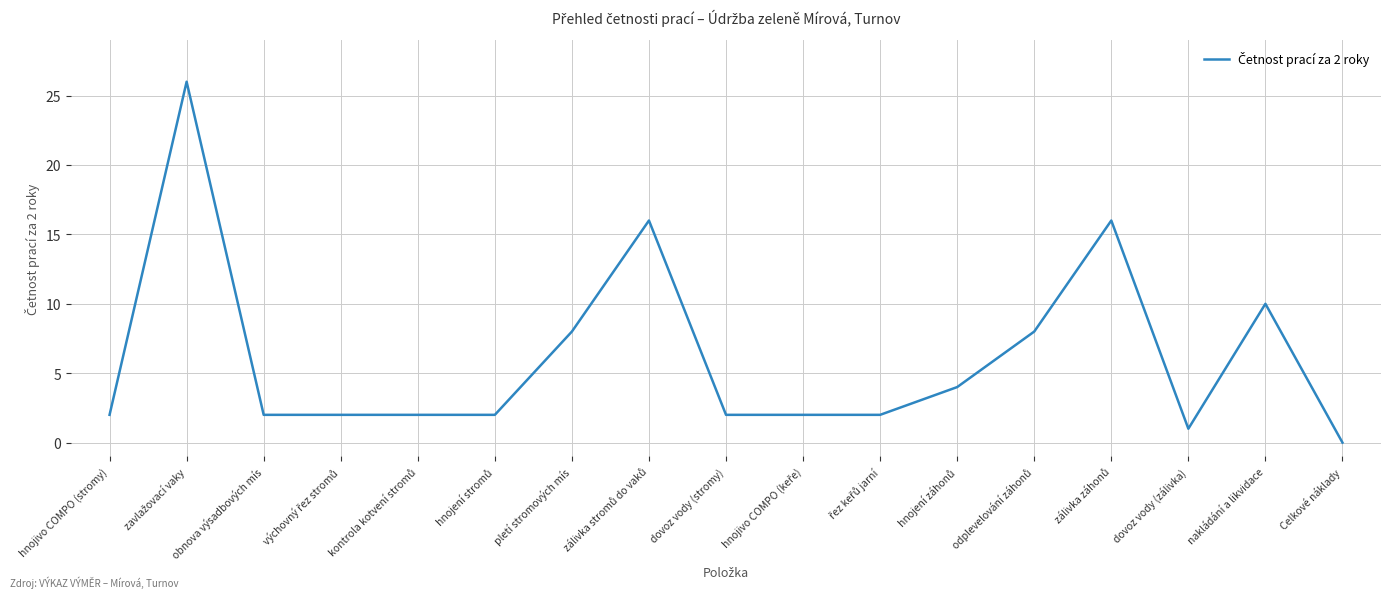

What is the difference between the maximum and minimum values?

26